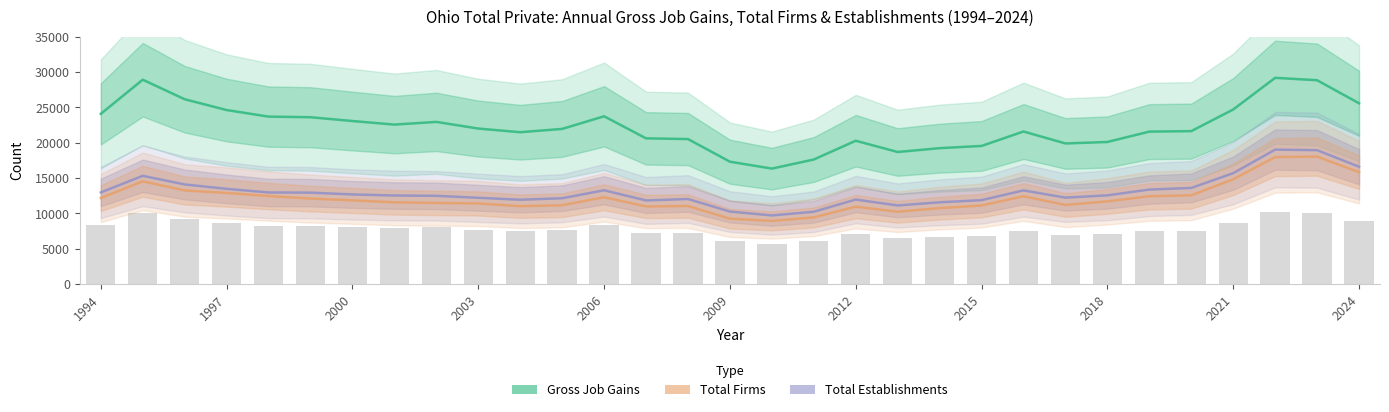

Where does the Total Firms series first go above 11705?

1994